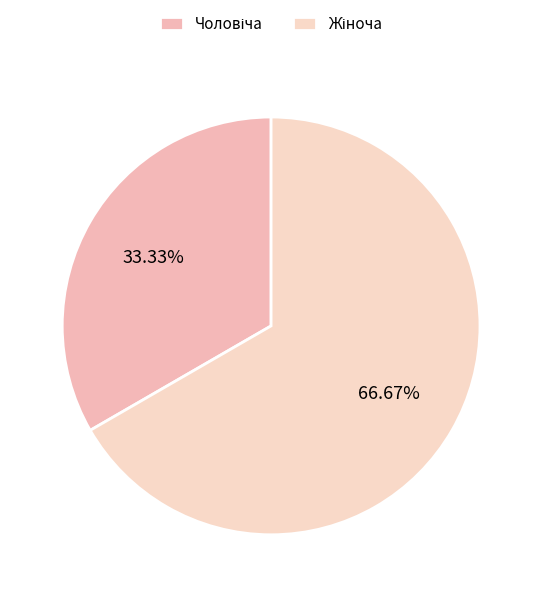

Combined, what portion of the pie is Жіноча and Чоловіча?

100.0%